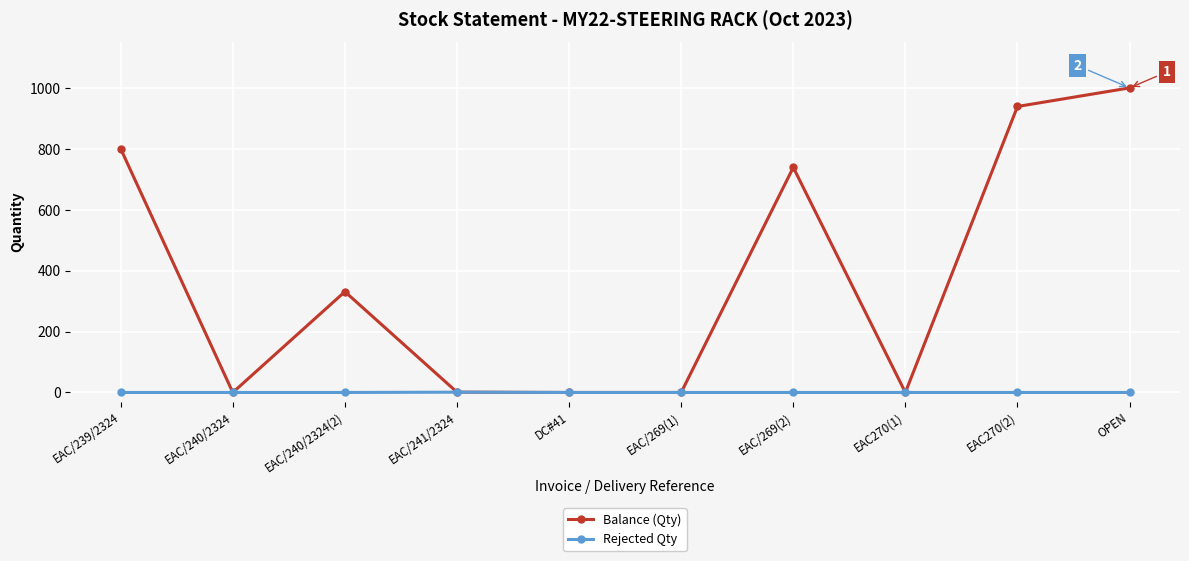

Rank the series by their maximum value, from lowest to highest.

Rejected Qty, Balance (Qty)